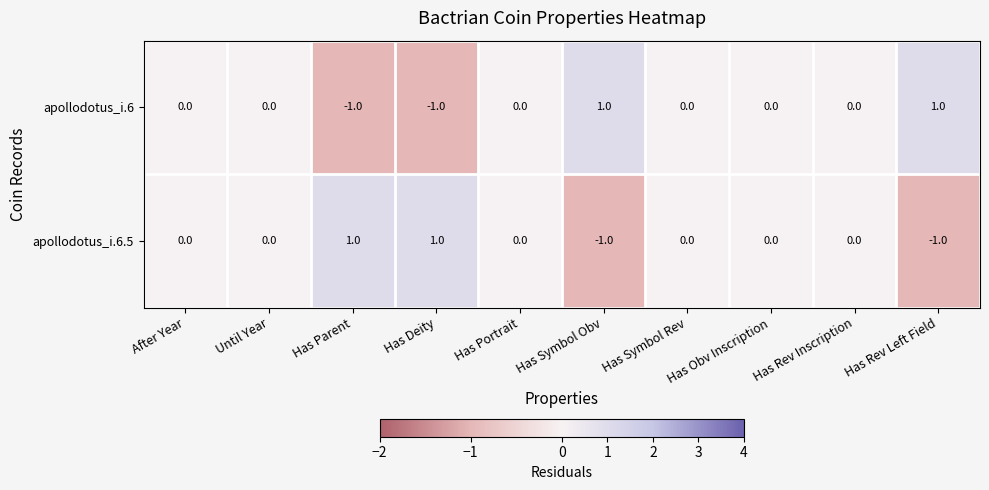

Rank the series at Has Deity from lowest to highest value.

apollodotus_i.6, apollodotus_i.6.5